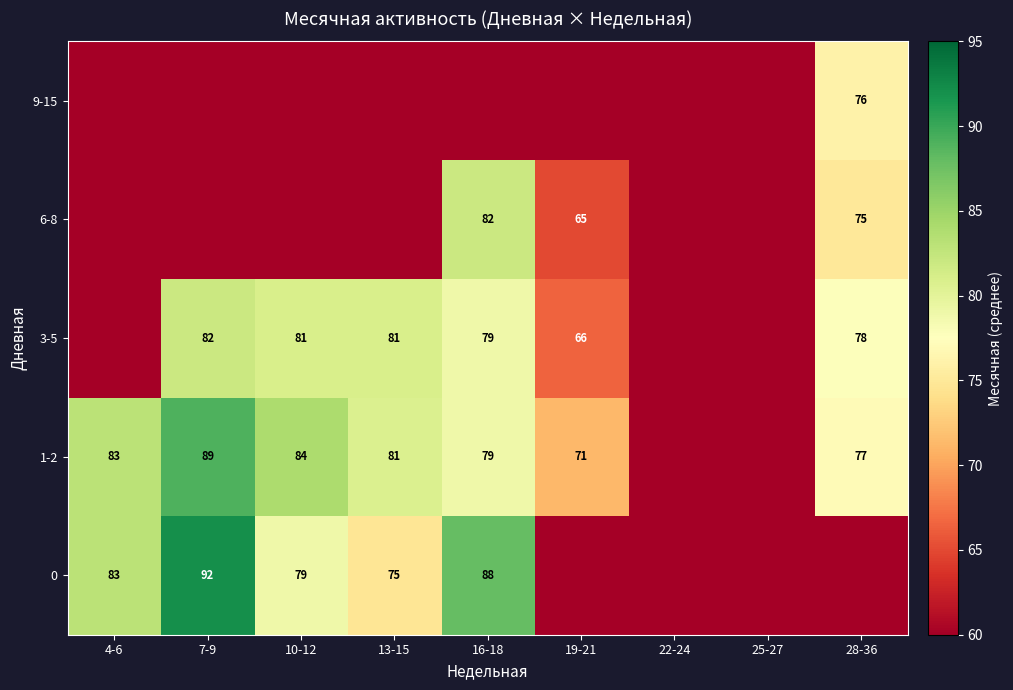

What is the difference between the 1-2 values at 19-21 and 16-18?

8